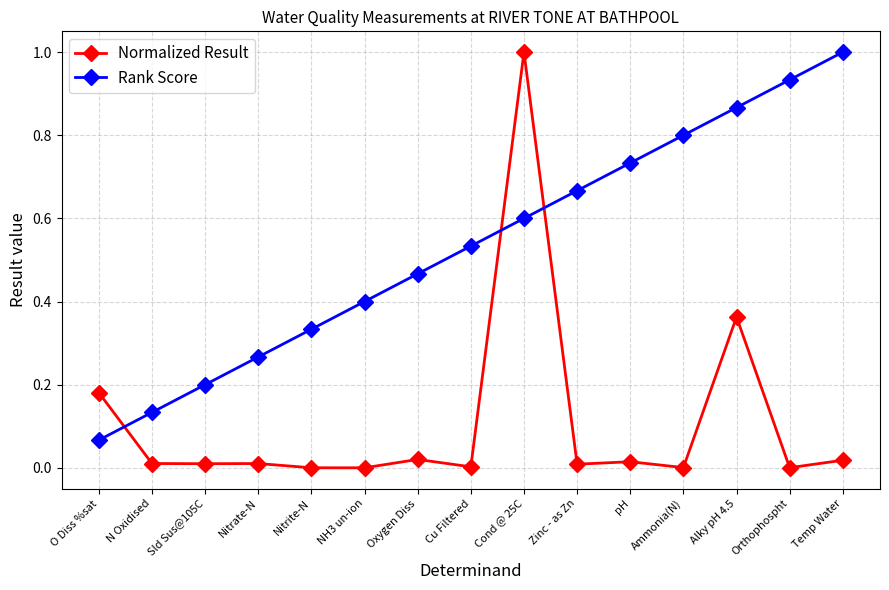

Which series has the largest total across all categories?

Rank Score